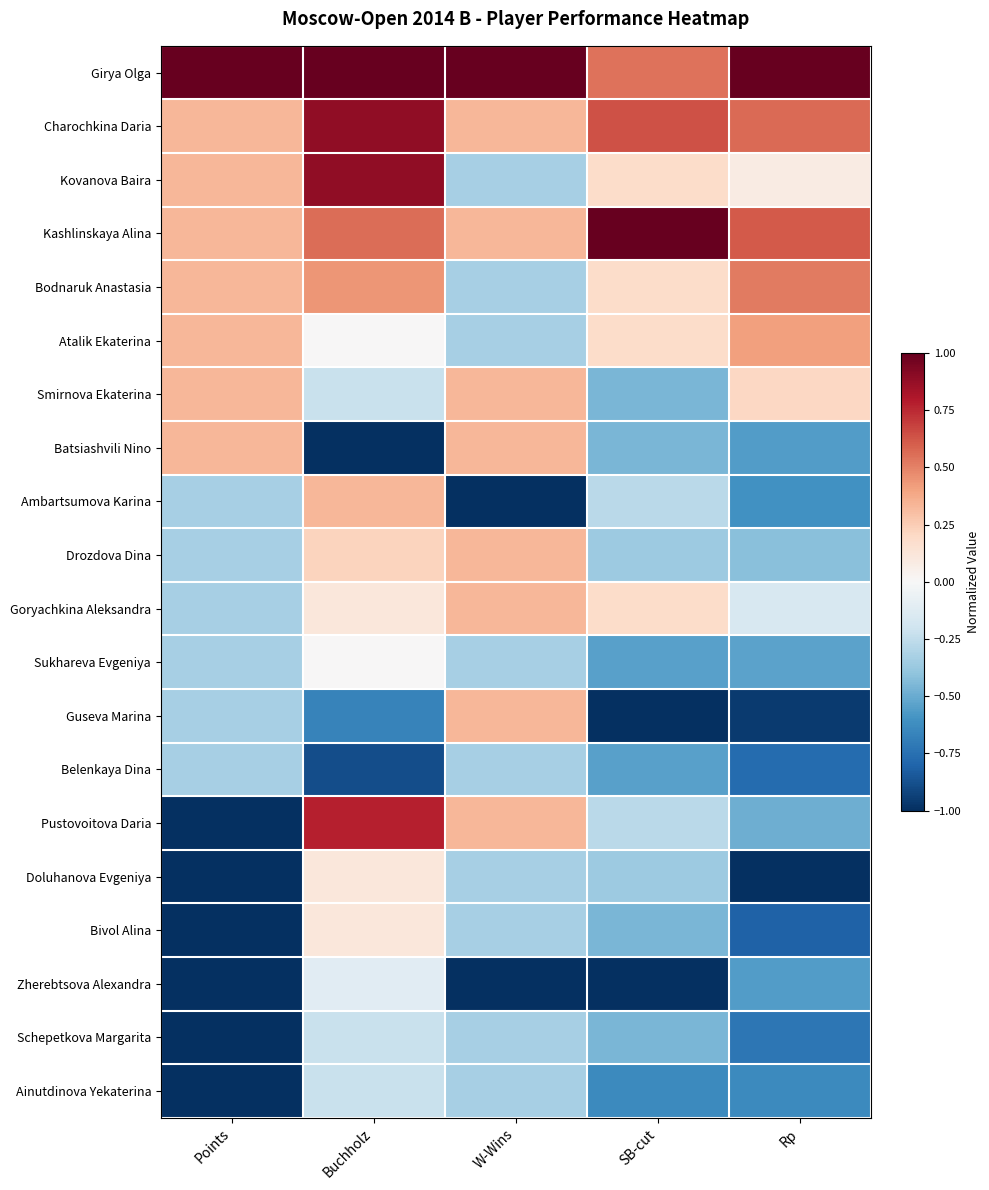

Count the number of data series in this chart.

20